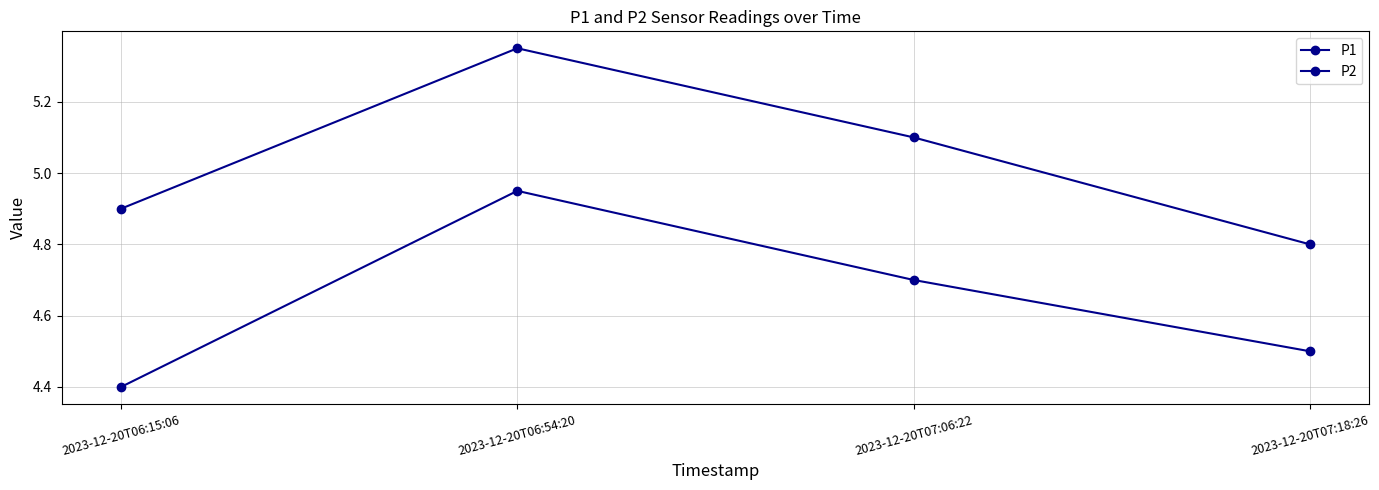

Where is P1 nearest to the value 5?

2023-12-20T06:15:06